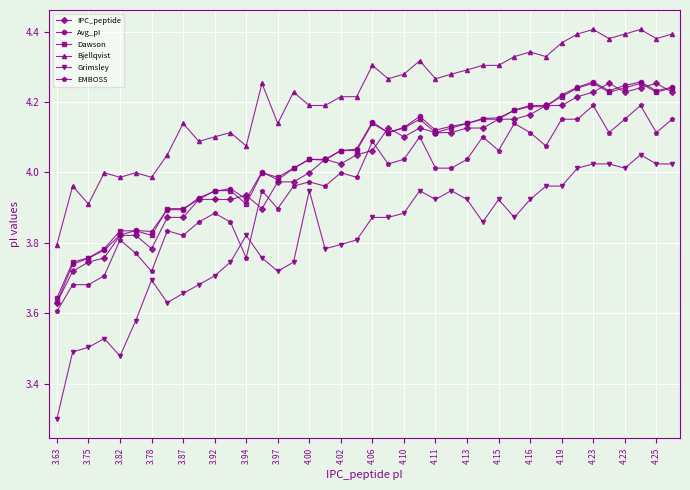

Which series has the largest total across all categories?

Bjellqvist